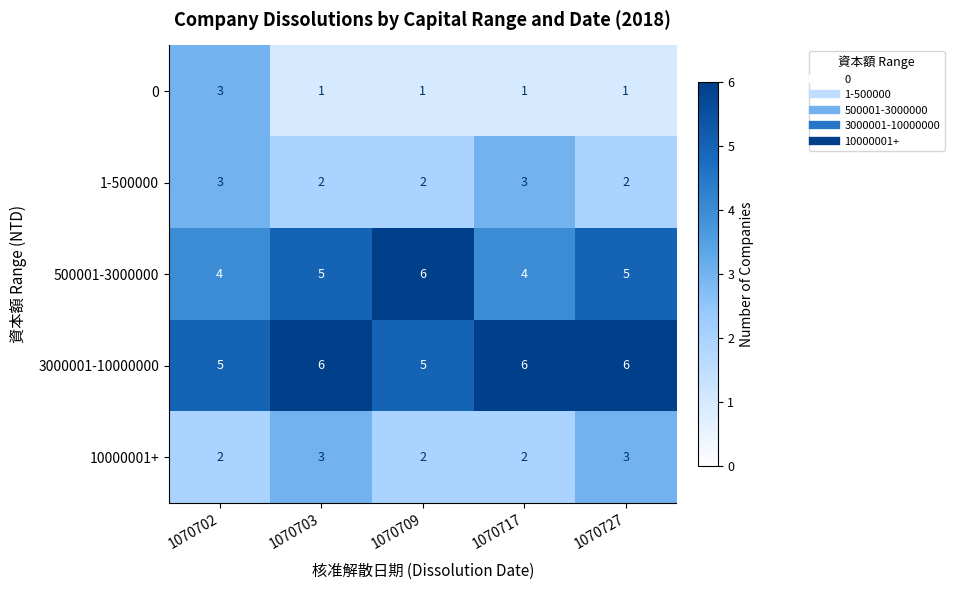

What is the minimum value shown in the chart?

1